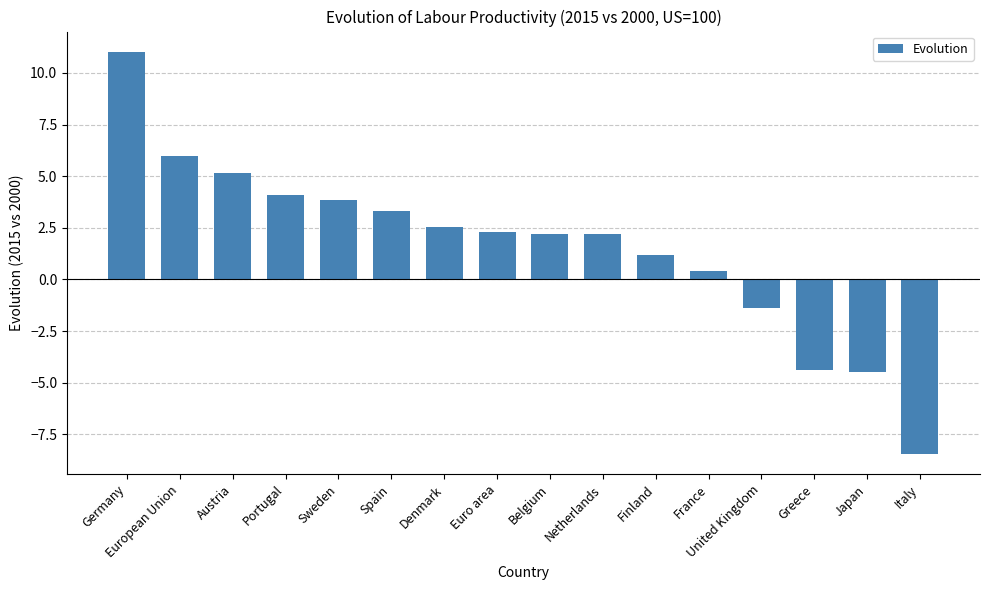

True or false: the data shows 3.8 at Sweden.

True